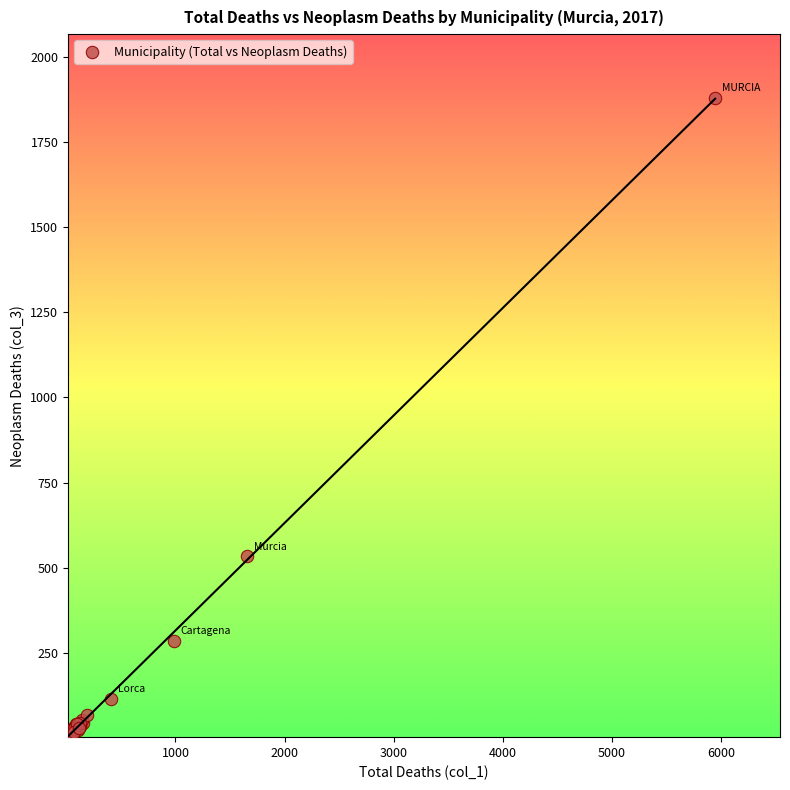

What Y value in the scatter plot is closest to 941?

533